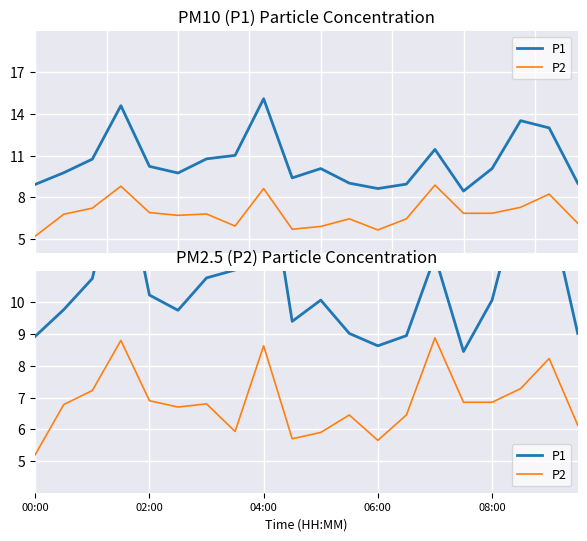

True or false: P2 and P1 cross at least once.

False